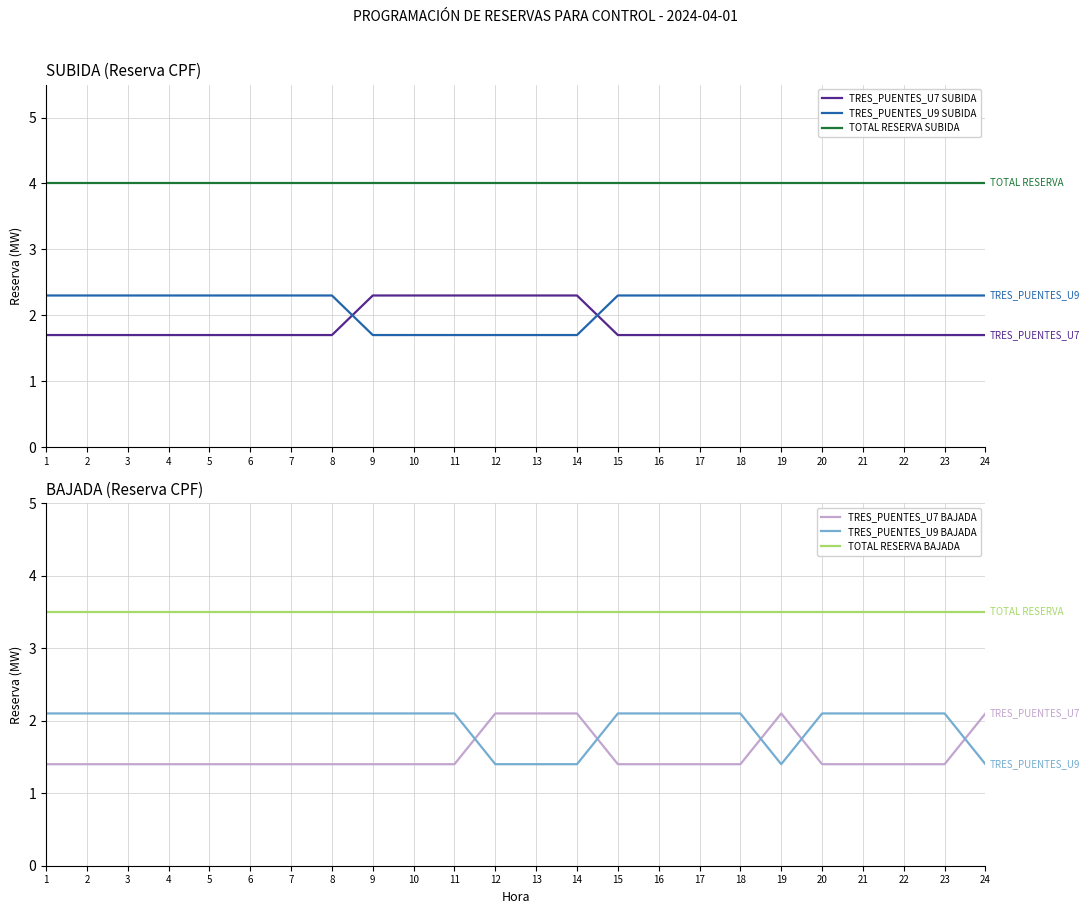

Reading left to right, extract all data points from this chart.

TRES_PUENTES_U7 SUBIDA: 1.7	1.7	1.7	1.7	1.7	1.7	1.7	1.7	2.3	2.3	2.3	2.3	2.3	2.3	1.7	1.7	1.7	1.7	1.7	1.7	1.7	1.7	1.7	1.7
TRES_PUENTES_U9 SUBIDA: 2.3	2.3	2.3	2.3	2.3	2.3	2.3	2.3	1.7	1.7	1.7	1.7	1.7	1.7	2.3	2.3	2.3	2.3	2.3	2.3	2.3	2.3	2.3	2.3
TOTAL RESERVA SUBIDA: 4.0	4.0	4.0	4.0	4.0	4.0	4.0	4.0	4.0	4.0	4.0	4.0	4.0	4.0	4.0	4.0	4.0	4.0	4.0	4.0	4.0	4.0	4.0	4.0
TRES_PUENTES_U7 BAJADA: 1.4	1.4	1.4	1.4	1.4	1.4	1.4	1.4	1.4	1.4	1.4	2.1	2.1	2.1	1.4	1.4	1.4	1.4	2.1	1.4	1.4	1.4	1.4	2.1
TRES_PUENTES_U9 BAJADA: 2.1	2.1	2.1	2.1	2.1	2.1	2.1	2.1	2.1	2.1	2.1	1.4	1.4	1.4	2.1	2.1	2.1	2.1	1.4	2.1	2.1	2.1	2.1	1.4
TOTAL RESERVA BAJADA: 3.5	3.5	3.5	3.5	3.5	3.5	3.5	3.5	3.5	3.5	3.5	3.5	3.5	3.5	3.5	3.5	3.5	3.5	3.5	3.5	3.5	3.5	3.5	3.5